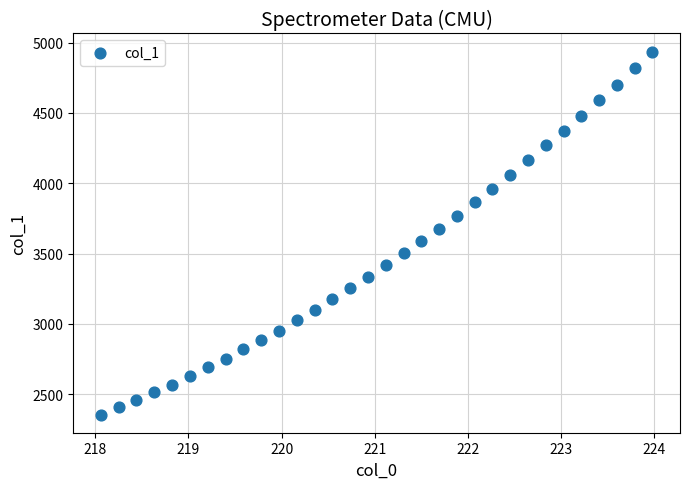

What is the range of X values (max minus min)?

5.9